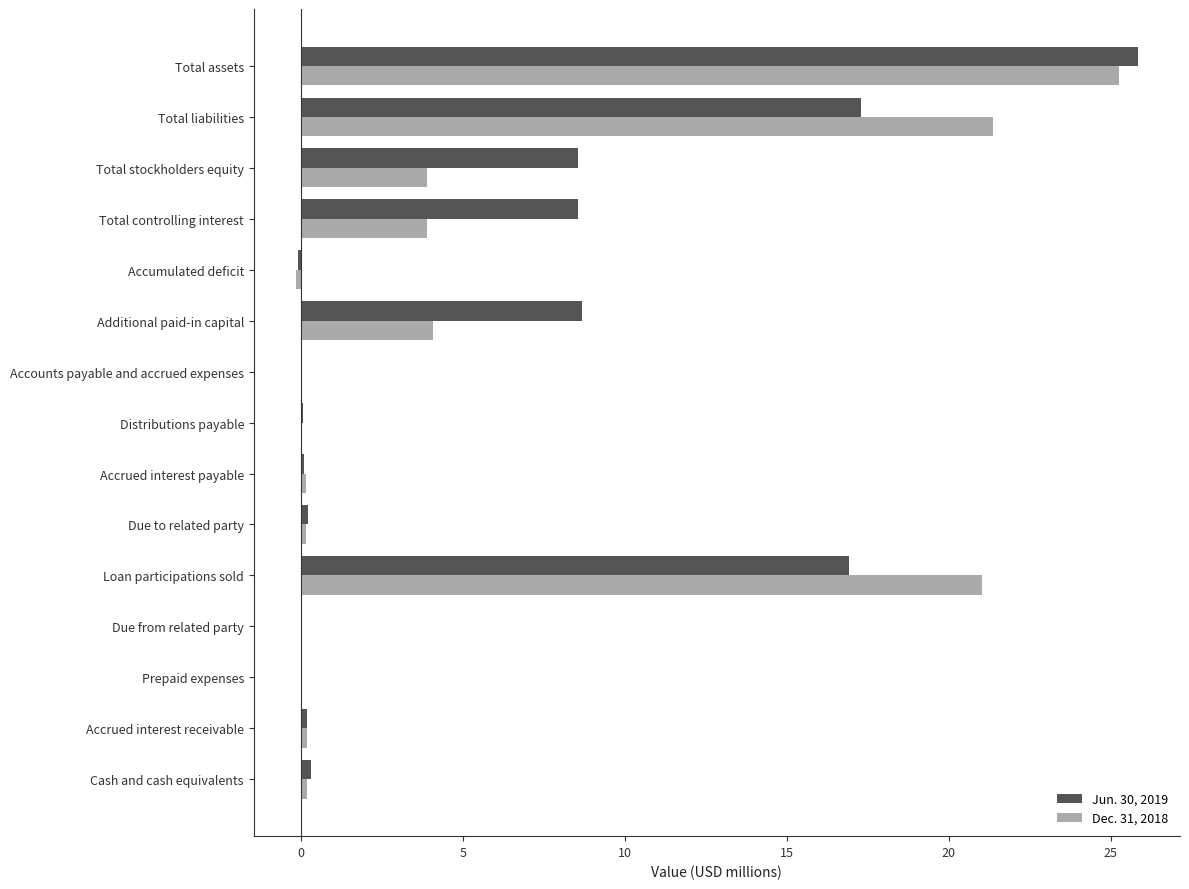

What is the maximum value shown in the chart?

25.8